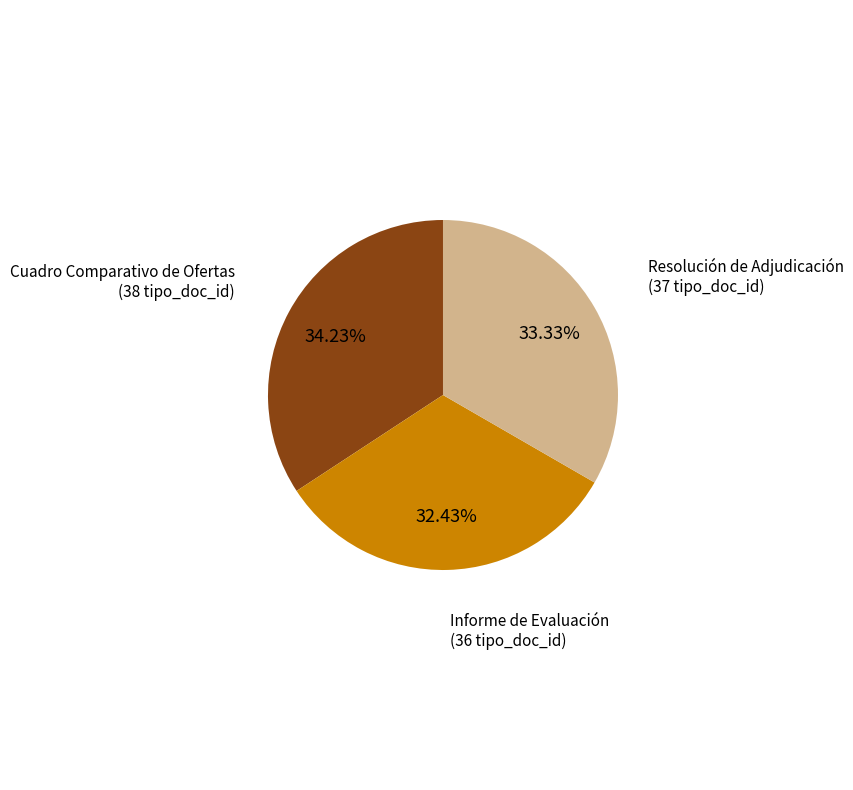

Does any single category account for the majority?

No